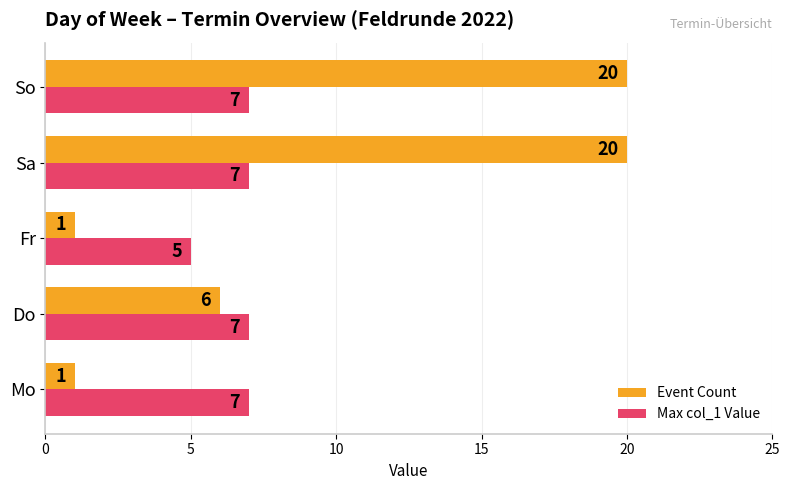

Which series has the largest range (max minus min)?

Event Count